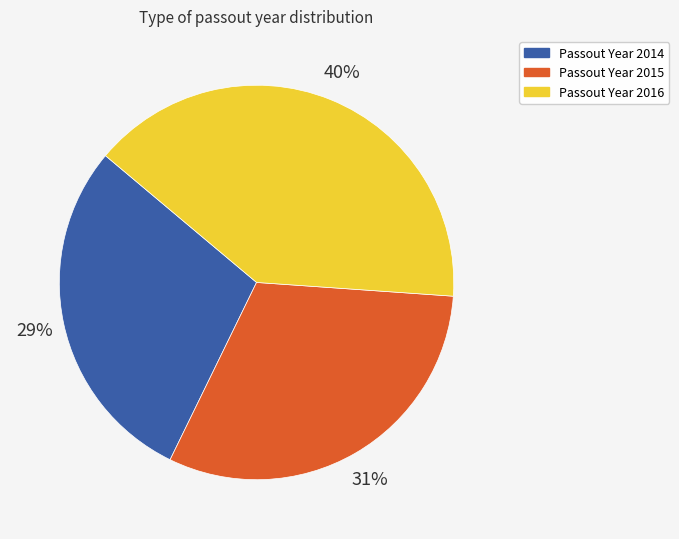

To the nearest percent, what is the average slice percentage?

33%